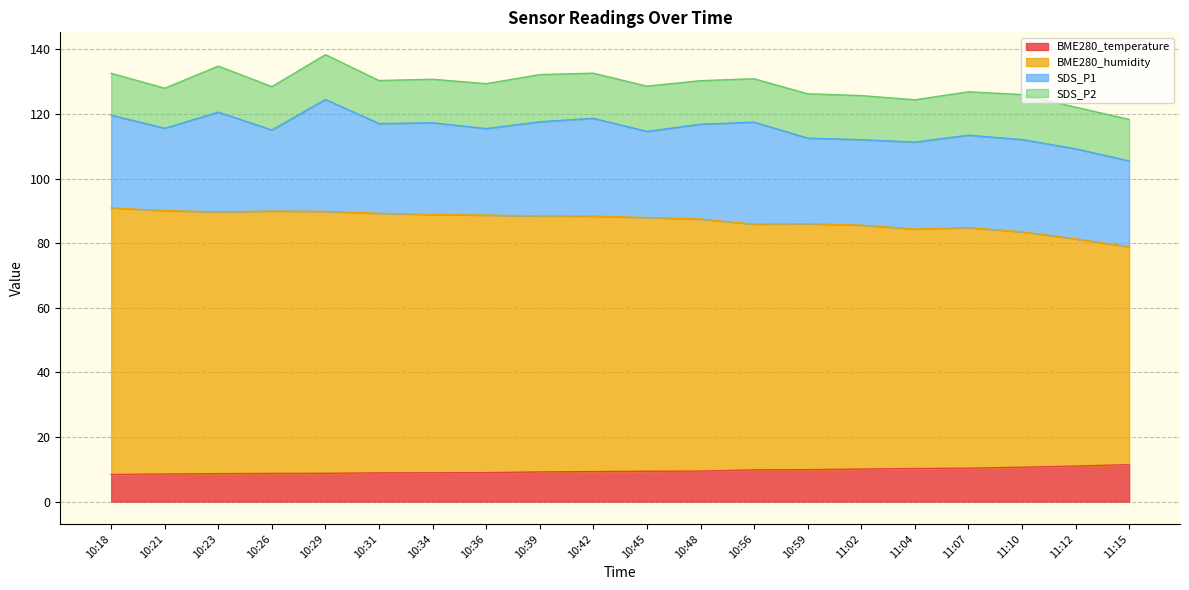

Is it true that BME280_temperature equals 8.4 at 10:18?

True